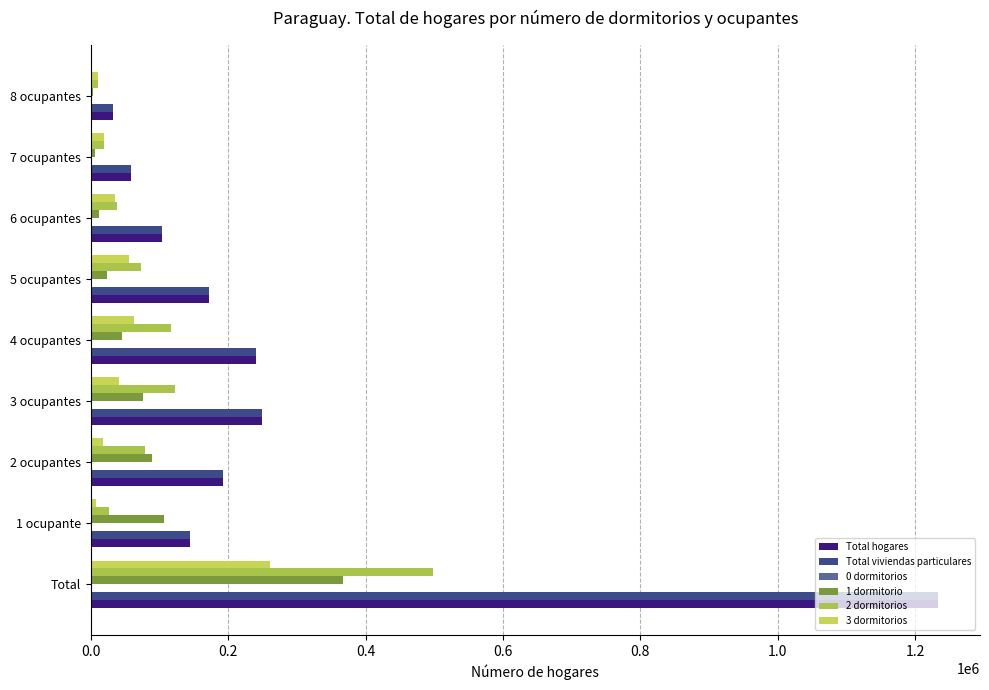

Count the number of categories in the chart.

9